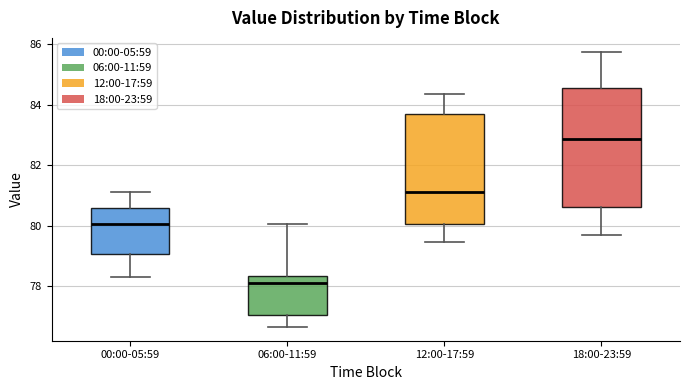

Which box has the highest median line?

18:00-23:59